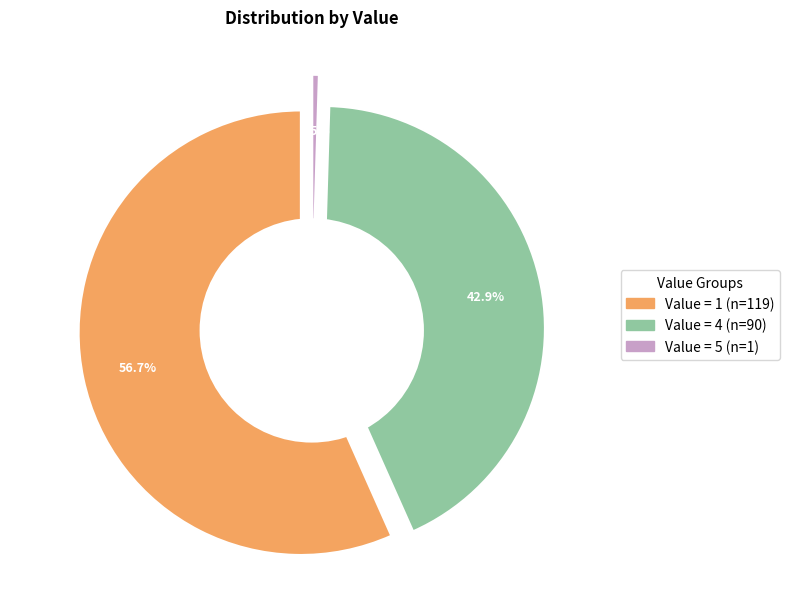

Rank the categories by value from highest to lowest.

5, 4, 1